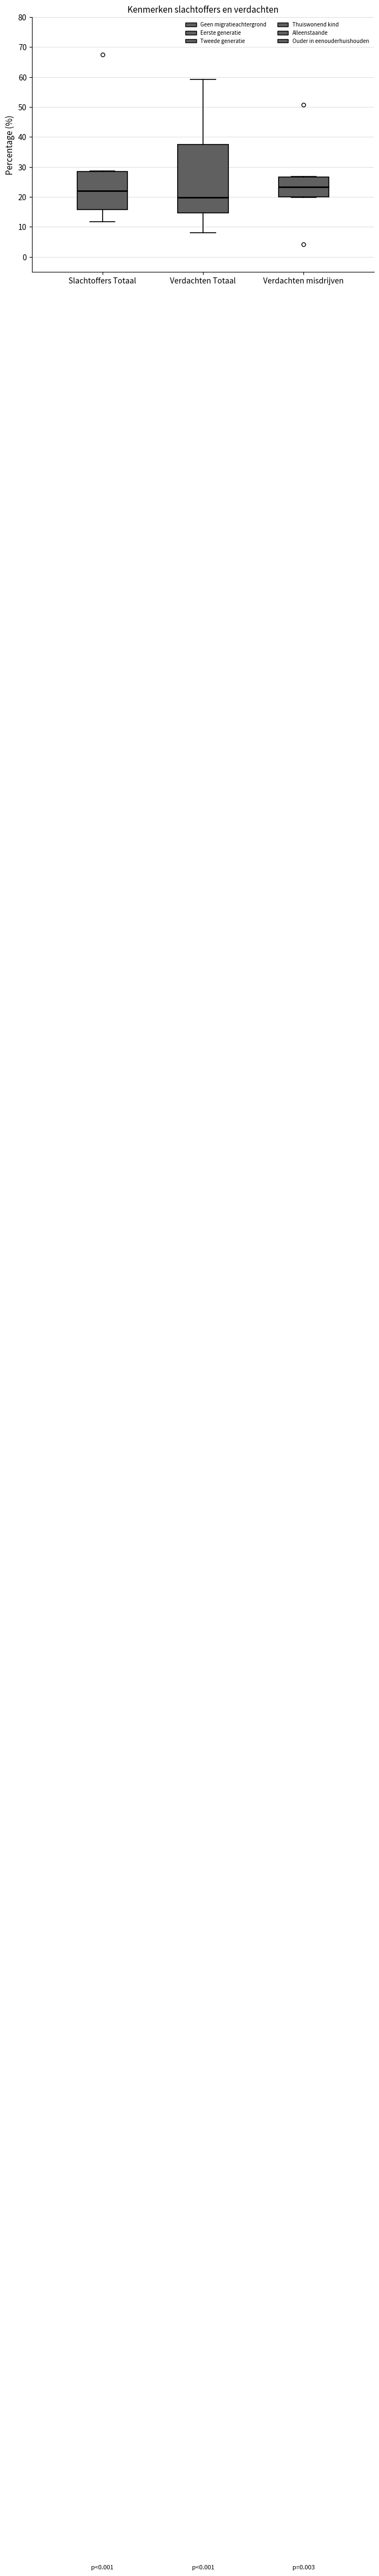

Which box has the lowest median line?

Verdachten Totaal